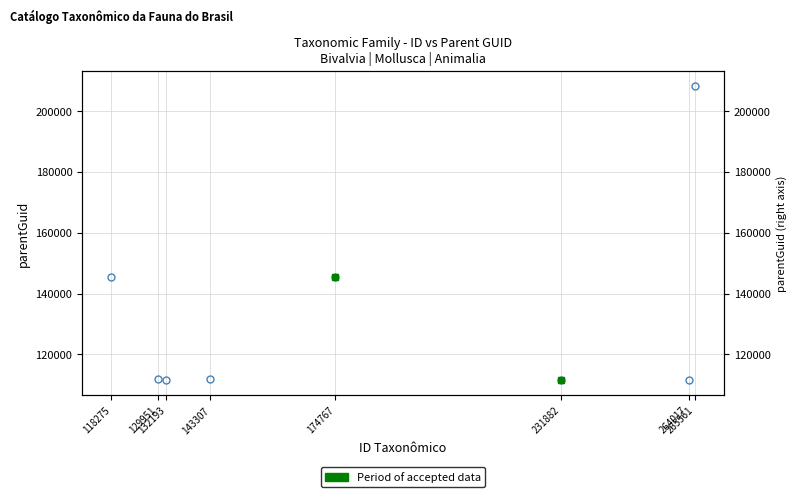

Rank the categories by value from highest to lowest.

265561, 174767, 118275, 143307, 129951, 231882, 264017, 132193